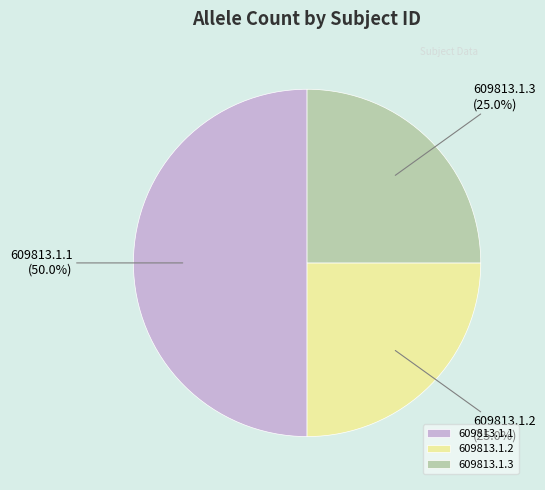

Does 609813.1.2 represent more than half of the total?

No